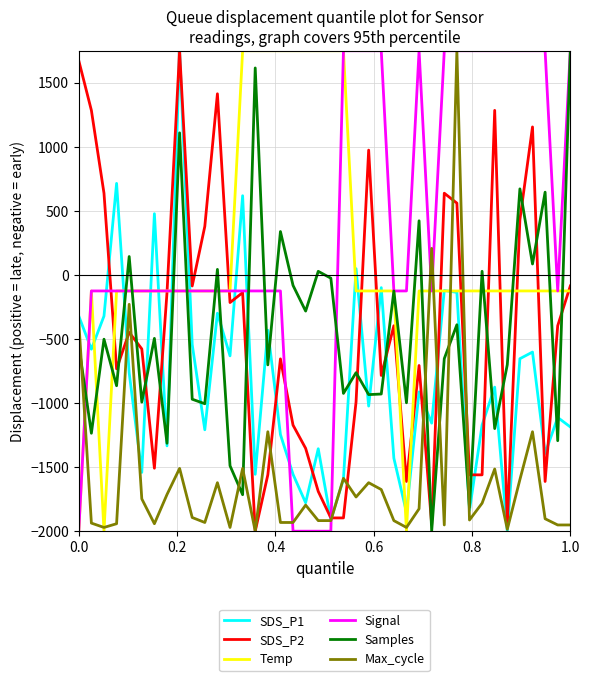

What is the difference between the second highest and second lowest values in the Samples series?

3430.5